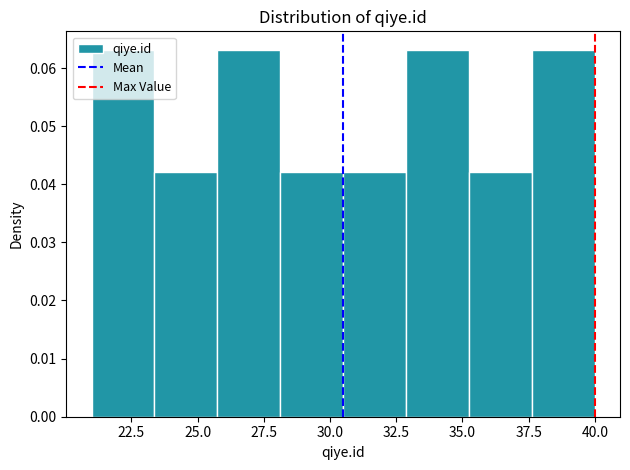

What is the height of the bar covering 21.0 to 23.5 on the x-axis? Neither the bar edges nor the heights are printed on the chart, so give them approximately, as read against the axes.

0.063